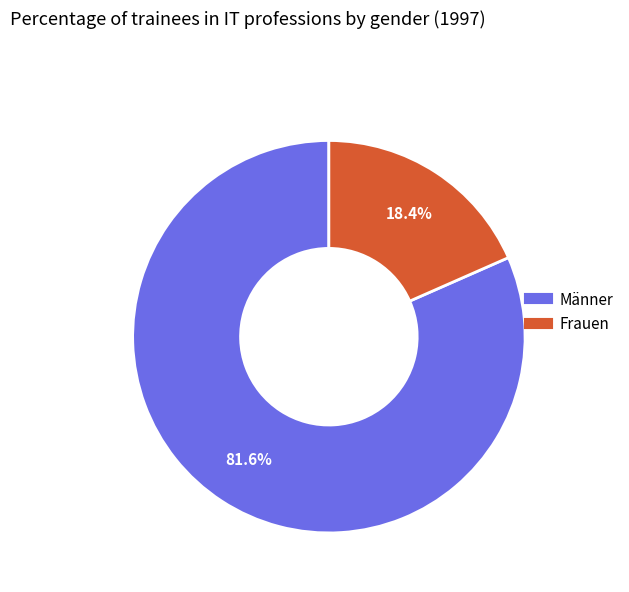

Is it true that Männer is 69% of the pie?

False